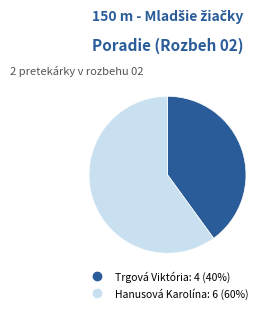

Which slice is the smallest?

Trgová Viktória